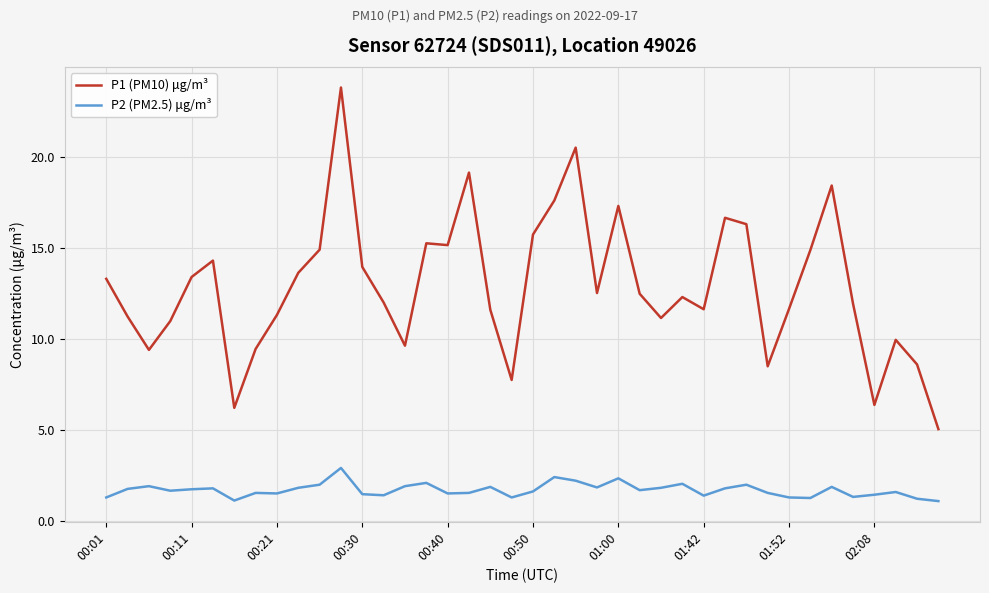

Which series has the widest spread of values?

P1 (PM10) μg/m³